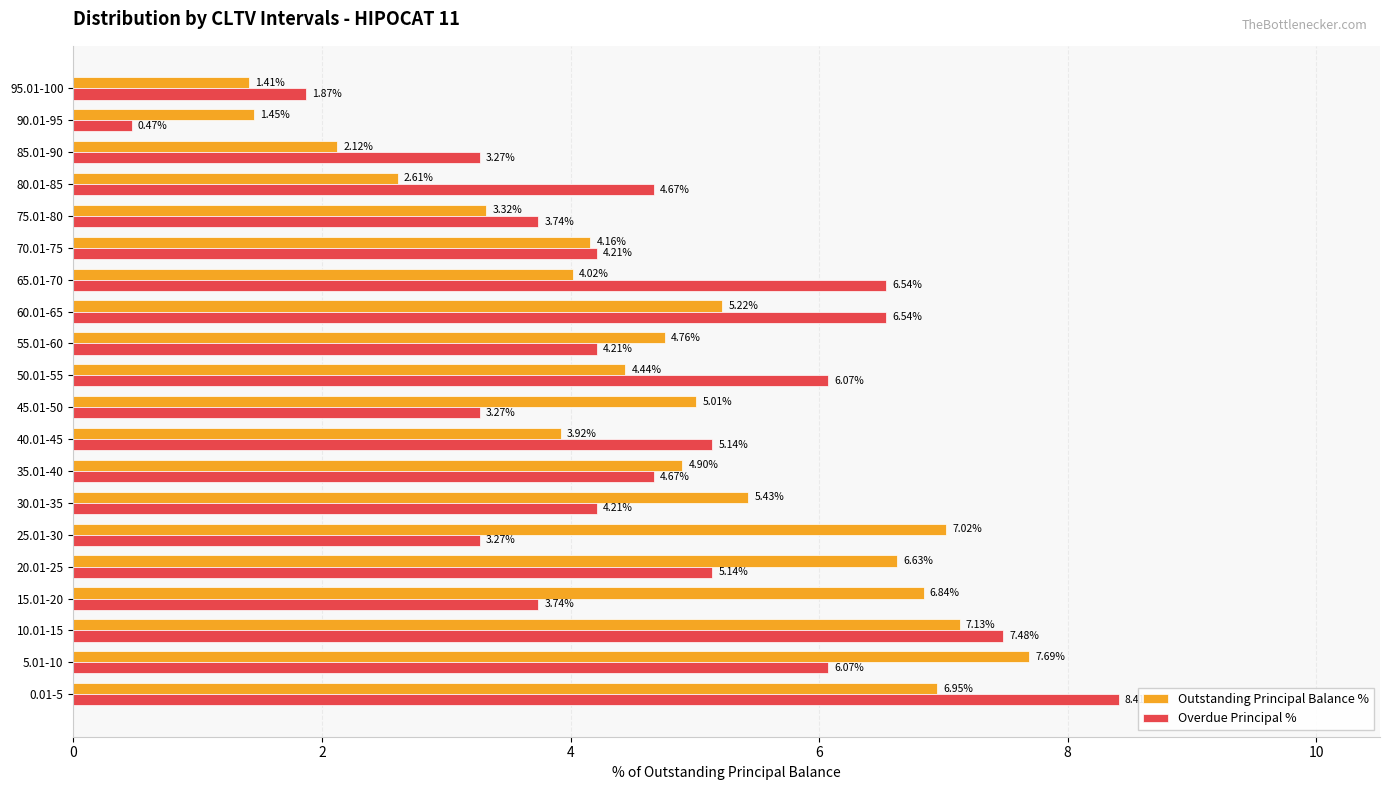

Which category has the lowest value in the Outstanding Principal Balance % series?

95.01-100